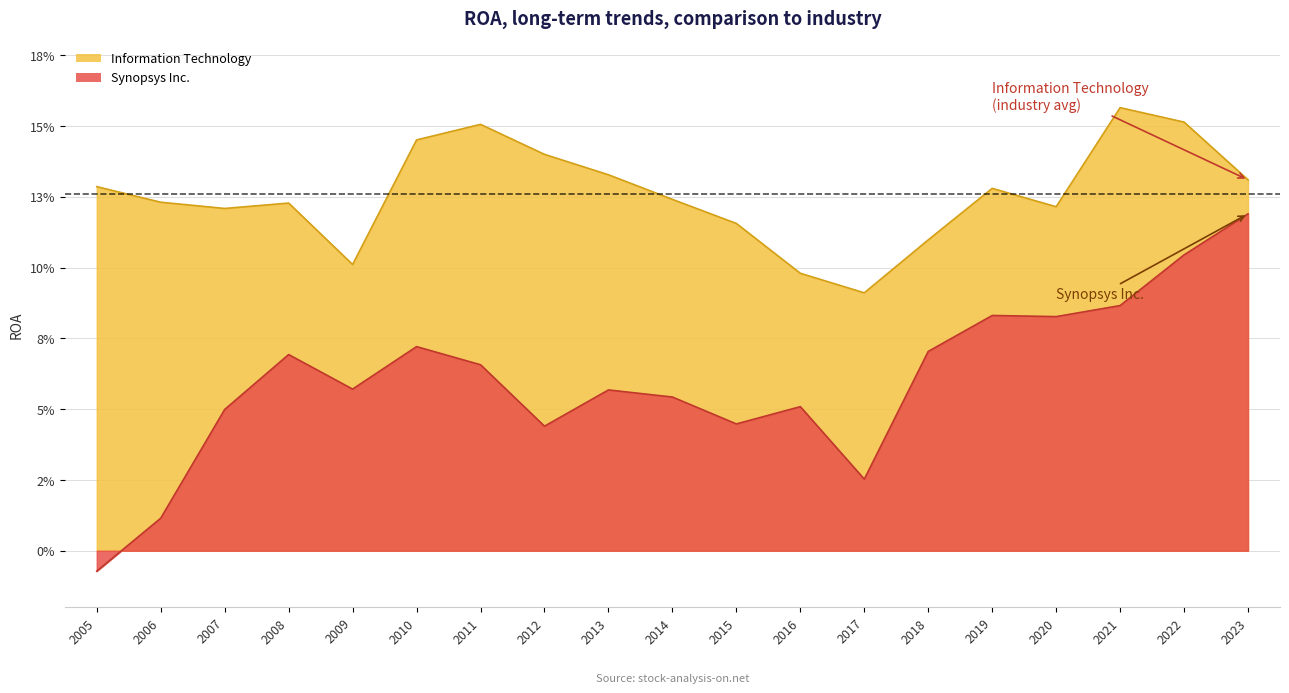

True or false: Synopsys Inc. line and Information Technology line cross at least once.

False